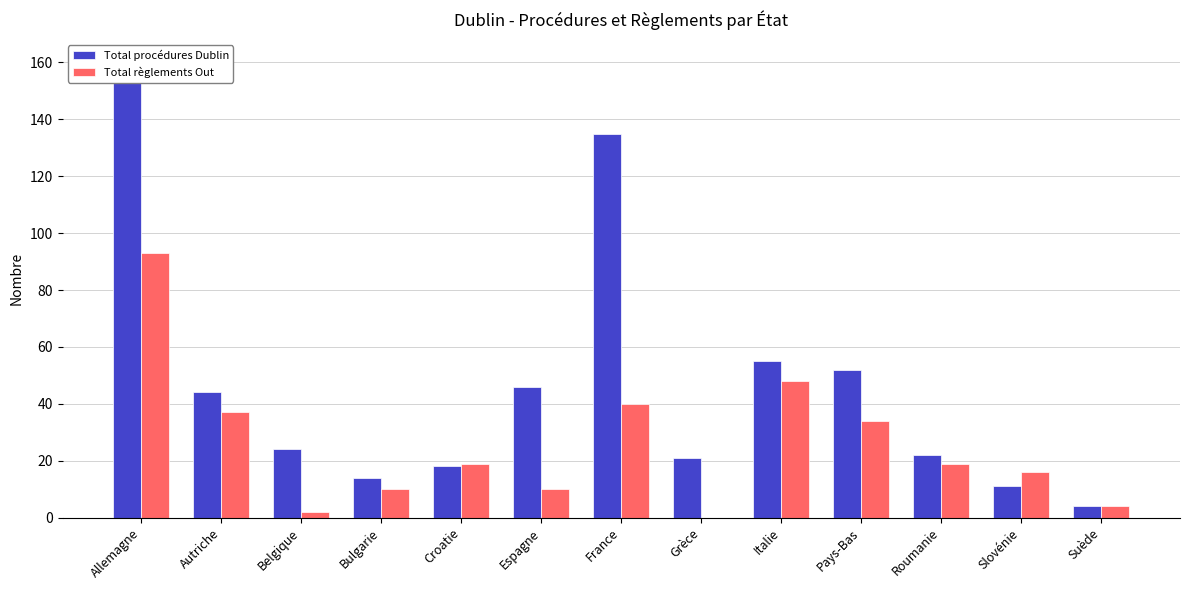

Which has a higher value, Pays-Bas or Bulgarie?

Pays-Bas